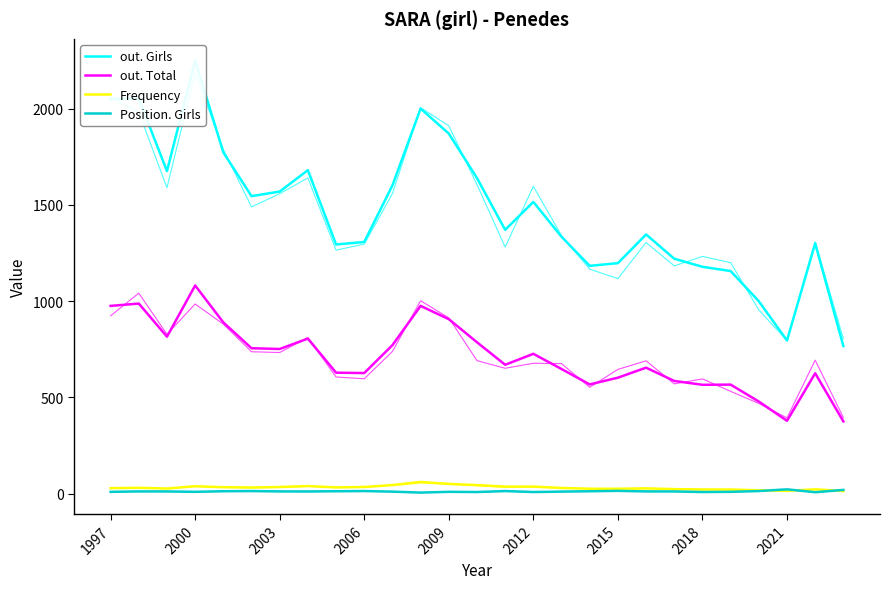

Is the value of Frequency at 12 greater than the value of out. Girls at 2006?

No